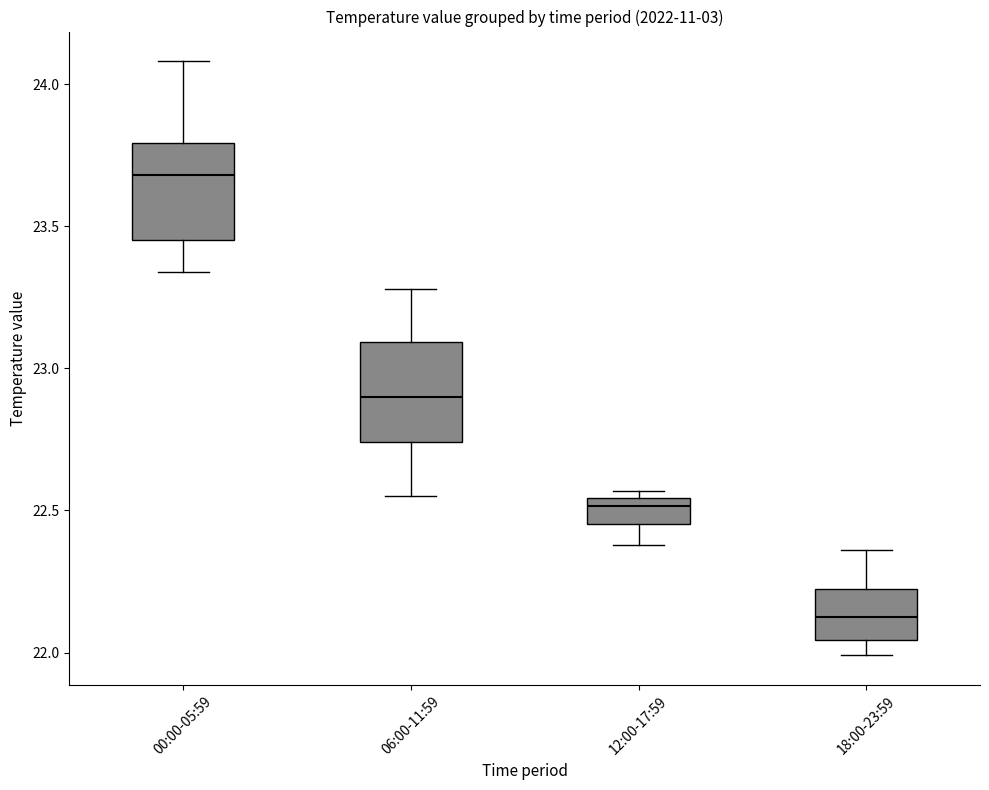

Where does the lower whisker of the box for 12:00-17:59 end on the y-axis? The values are not printed on the chart, so give them approximately, as read against the axis.

22.40